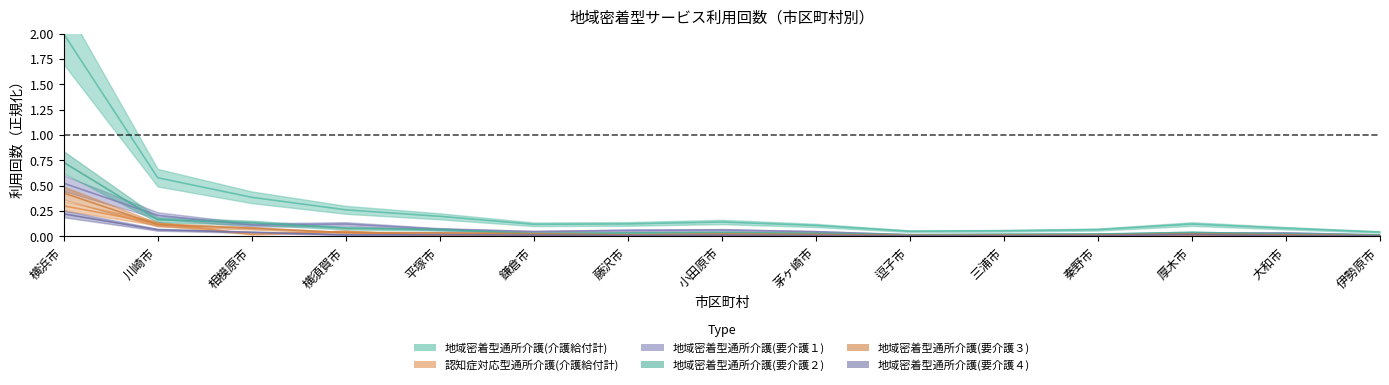

Reading right to left, extract all data points from this chart.

地域密着型通所介護(介護給付計): 0.0	0.1	0.1	0.1	0.1	0.1	0.1	0.1	0.1	0.1	0.2	0.3	0.4	0.6	2.0
認知症対応型通所介護(介護給付計): 0.0	0.0	0.0	0.0	0.0	0.0	0.0	0.0	0.0	0.0	0.0	0.0	0.0	0.1	0.3
地域密着型通所介護(要介護１): 0.0	0.0	0.0	0.0	0.0	0.0	0.0	0.1	0.1	0.0	0.1	0.1	0.1	0.2	0.5
地域密着型通所介護(要介護２): 0.0	0.0	0.0	0.0	0.0	0.0	0.0	0.0	0.0	0.0	0.1	0.1	0.1	0.2	0.7
地域密着型通所介護(要介護３): 0.0	0.0	0.0	0.0	0.0	0.0	0.0	0.0	0.0	0.0	0.0	0.0	0.1	0.1	0.4
地域密着型通所介護(要介護４): 0.0	0.0	0.0	0.0	0.0	0.0	0.0	0.0	0.0	0.0	0.0	0.0	0.0	0.1	0.2